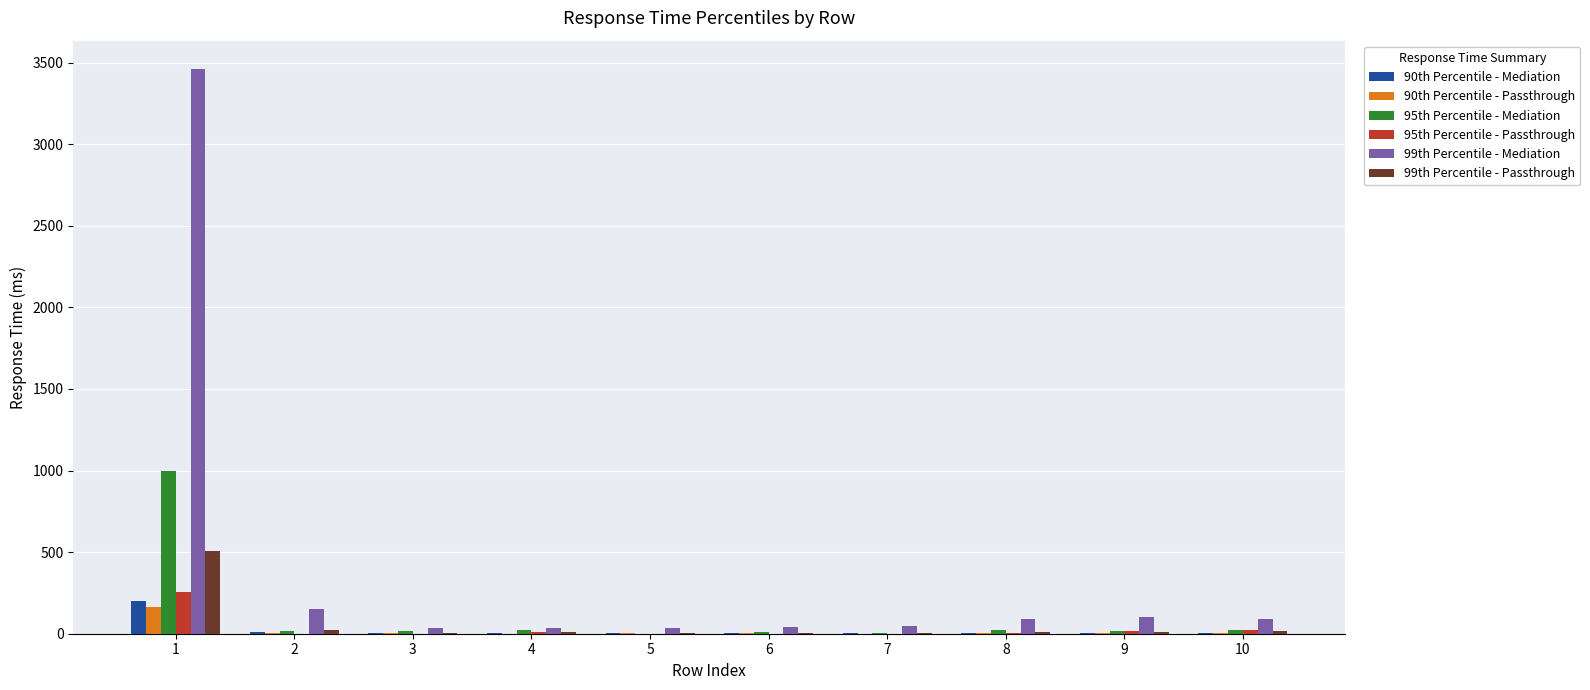

What is the average value of the 90th Percentile - Mediation series?

24